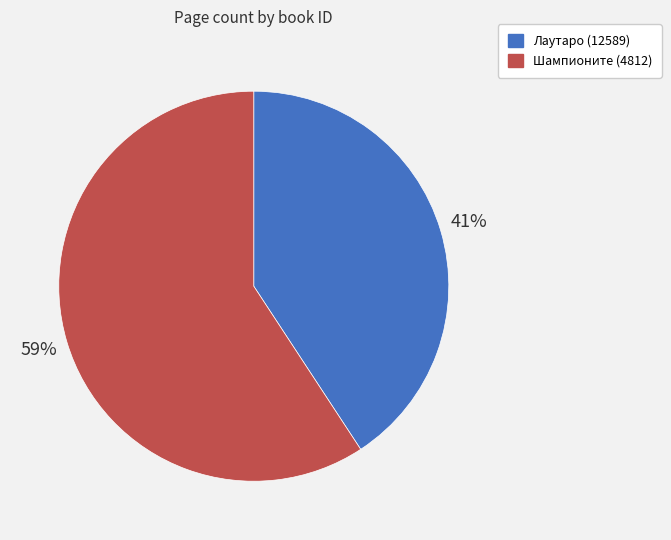

Which slice represents more than half of the pie?

Шампионите (4812)